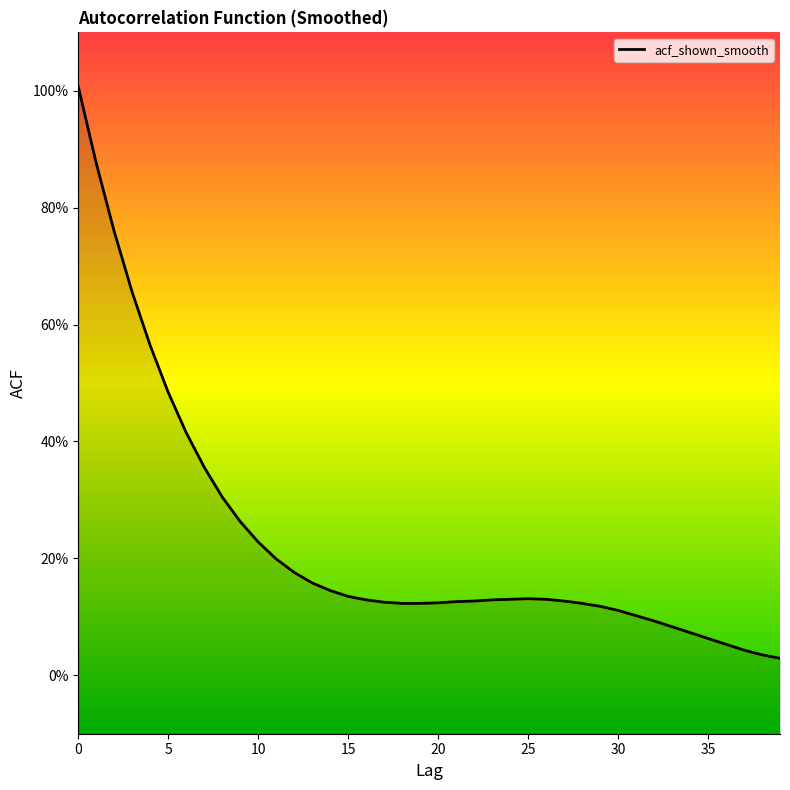

True or false: there are more than 1 points higher than both neighbors.

False